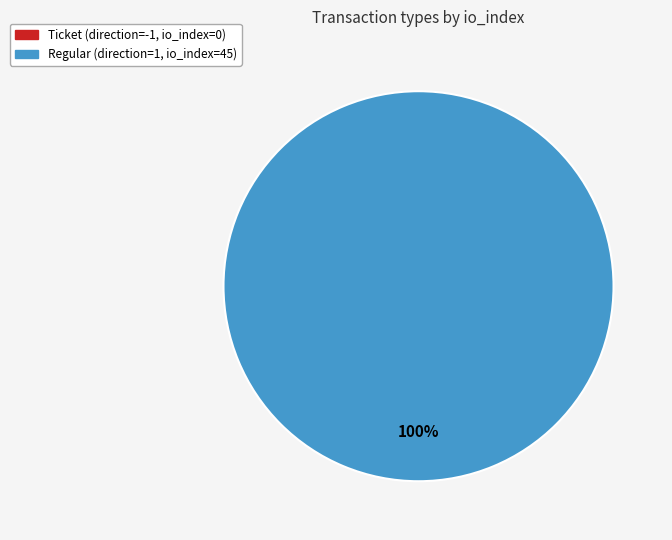

Does any single category account for the majority?

Yes